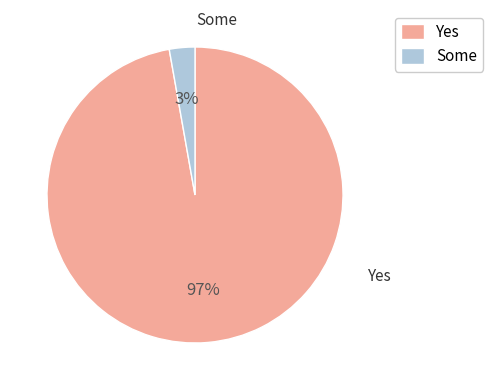

To the nearest percent, what is the difference between the Some and Yes slice percentages?

94%